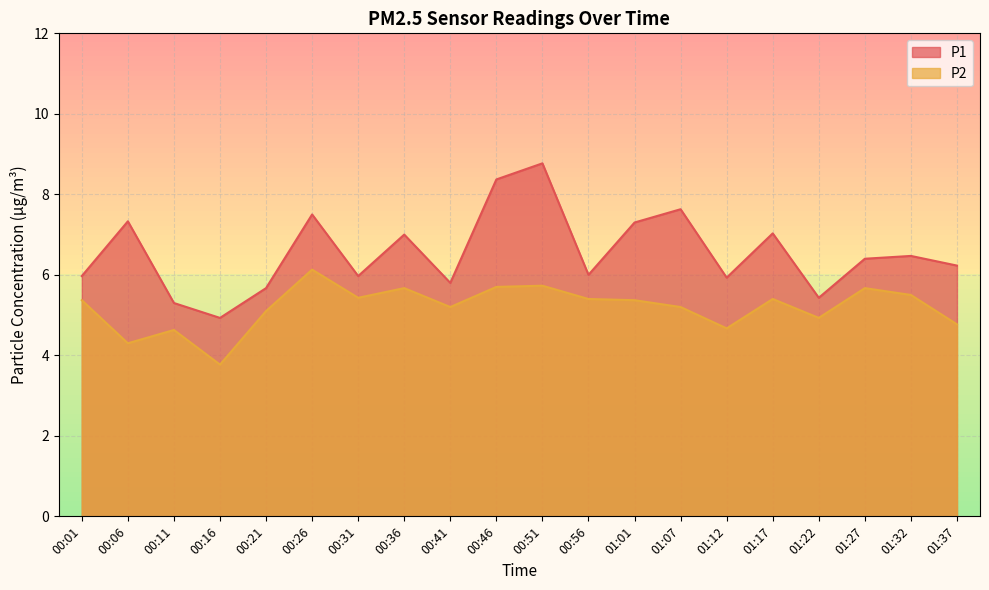

What position from the right is 01:12?

6